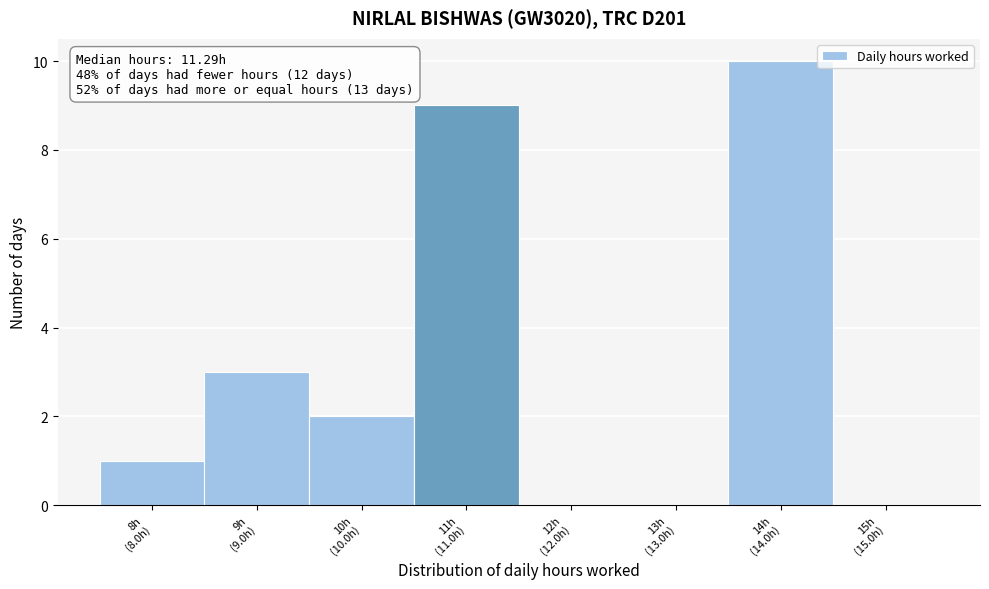

What is the maximum value shown in the chart?

10